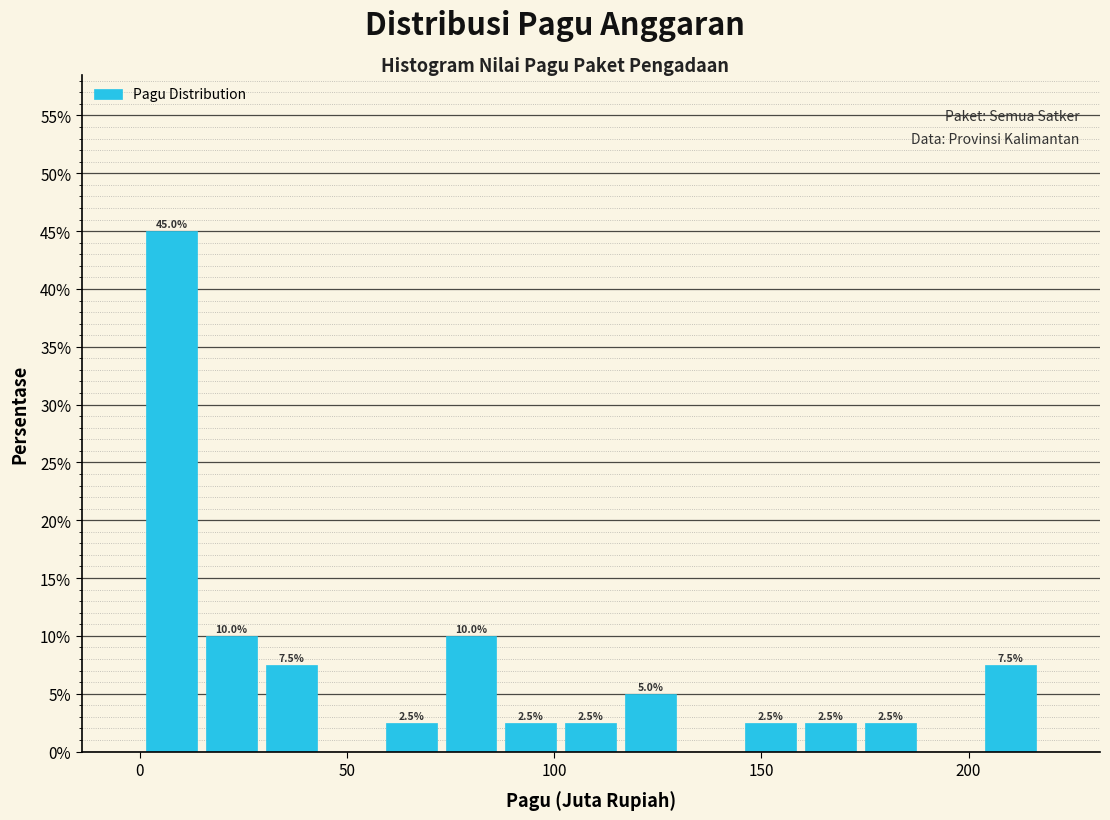

Read against the x-axis, roughly where is the centre of the tallest bar?

10